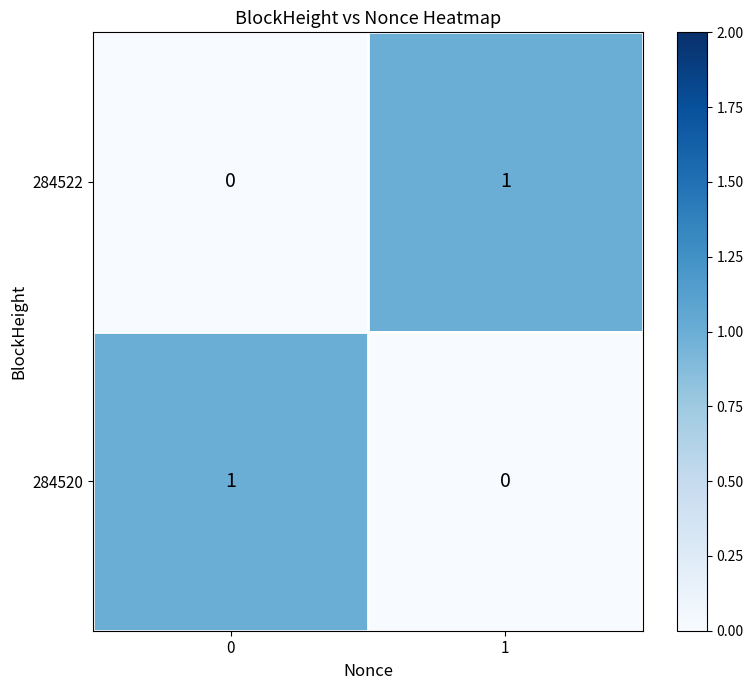

How many series are shown in this chart?

2